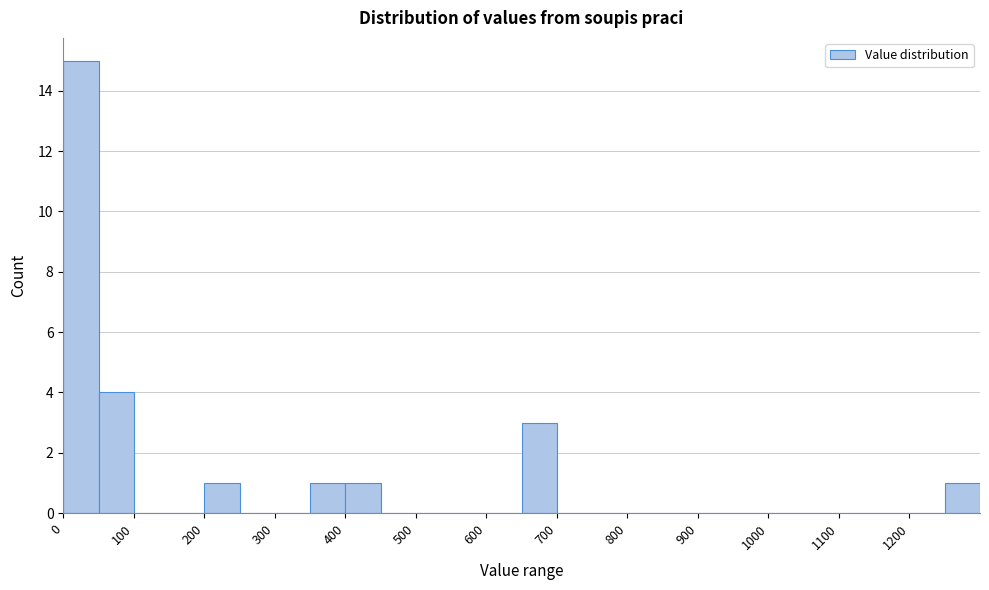

Reading left to right, transcribe this chart: for each bar, give the range it covers on the x-axis and its height. The values are not printed on the chart, so give them approximately, as read against the axis.

0 to 50: 15
50 to 100: 4
100 to 150: 0
150 to 200: 0
200 to 250: 1
250 to 300: 0
300 to 350: 0
350 to 400: 1
400 to 450: 1
450 to 500: 0
500 to 550: 0
550 to 600: 0
600 to 650: 0
650 to 700: 3
700 to 750: 0
750 to 800: 0
800 to 850: 0
850 to 900: 0
900 to 950: 0
950 to 1000: 0
1000 to 1050: 0
1050 to 1100: 0
1100 to 1150: 0
1150 to 1200: 0
1200 to 1250: 0
1250 to 1300: 1